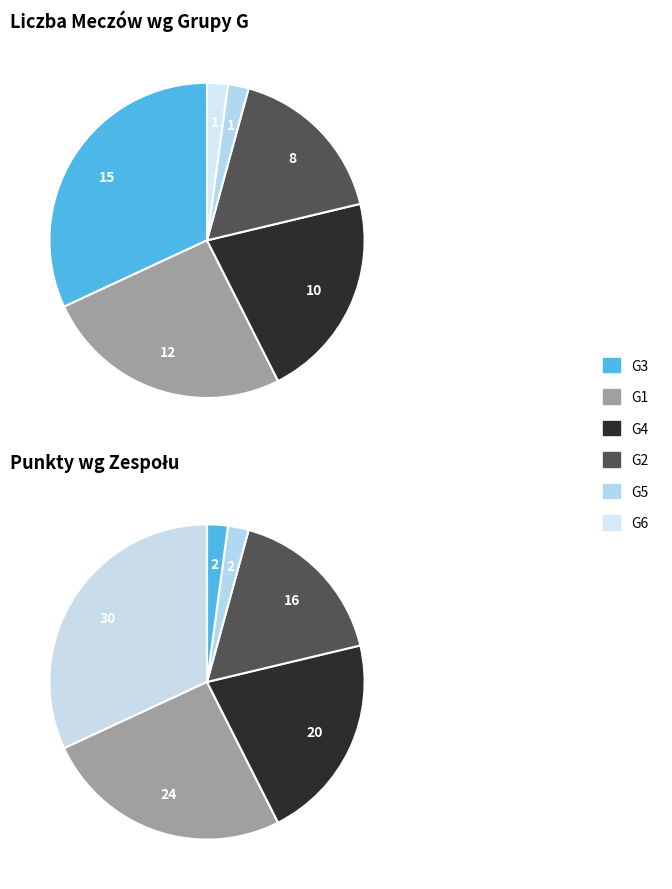

What is the change in value from G4 to G6?

-9